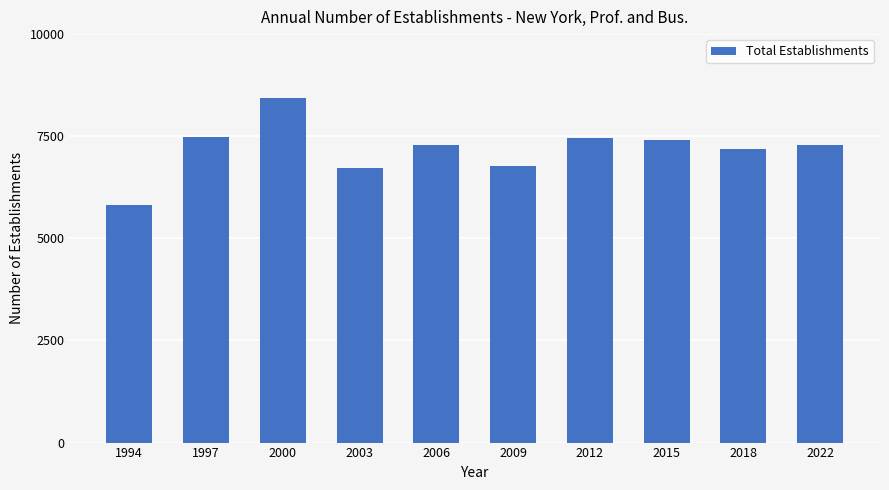

What is the difference between the values at 2012 and 2018?

265